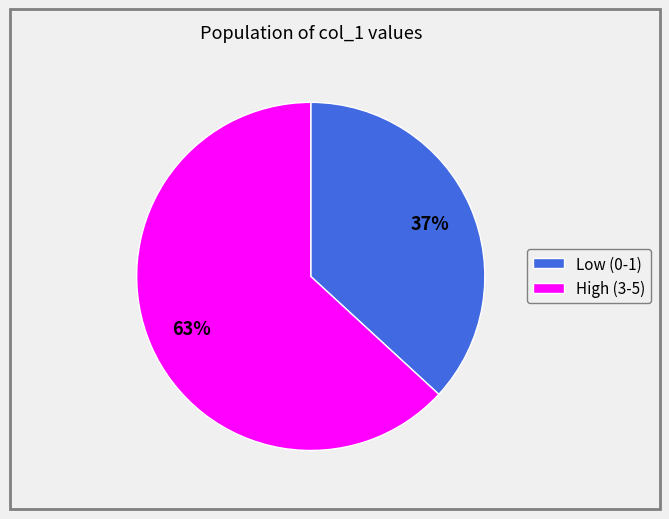

To the nearest percent, what is the average slice percentage?

50%